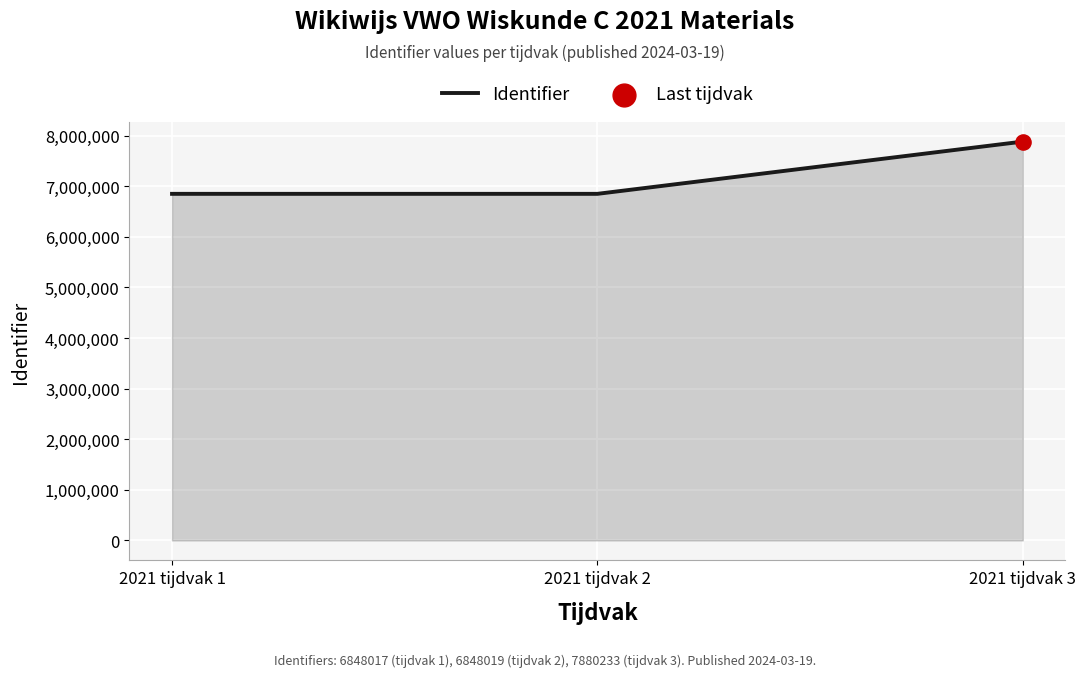

What is the change in value from 2021 tijdvak 1 to 2021 tijdvak 3?

+1032216